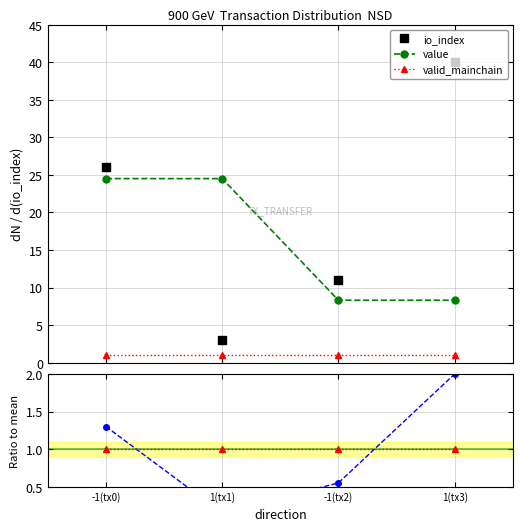

What is the maximum value for valid_mainchain?

1.0